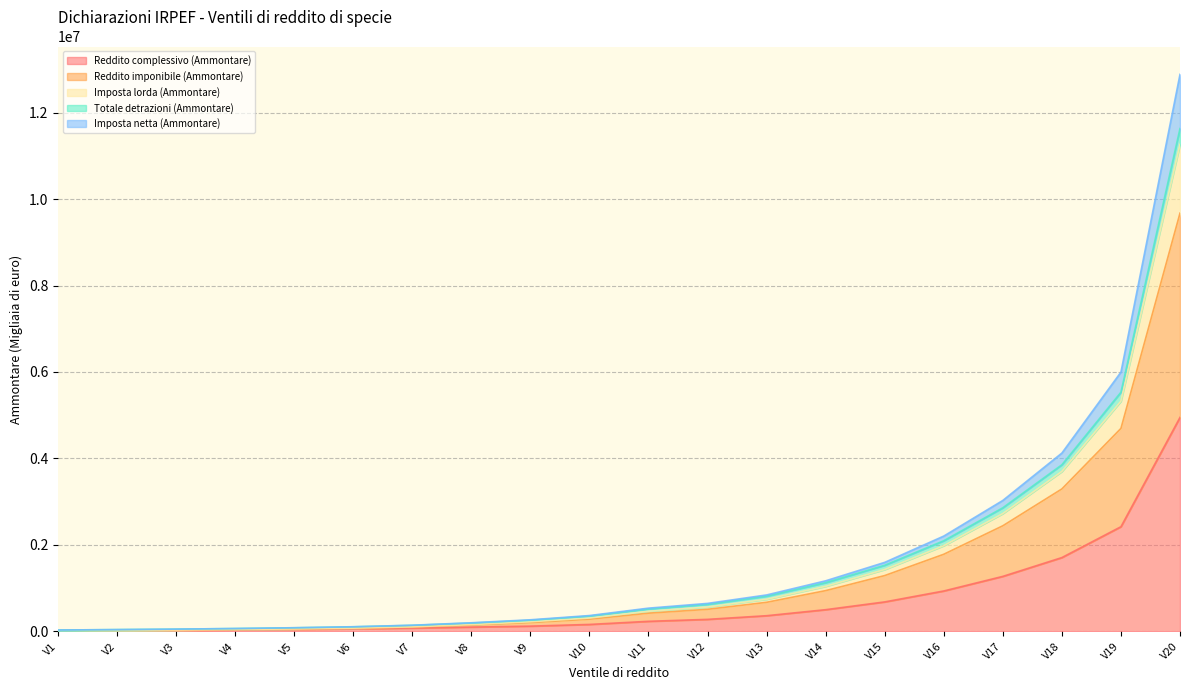

At which category is the sum across all series the highest?

V20